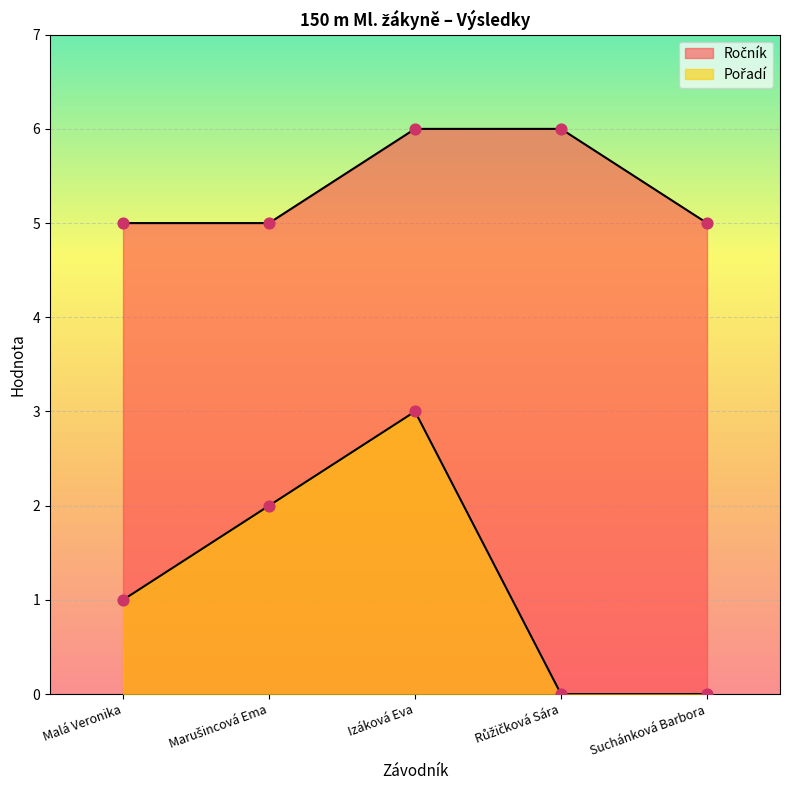

Which series contains the lowest Y value?

Pořadí